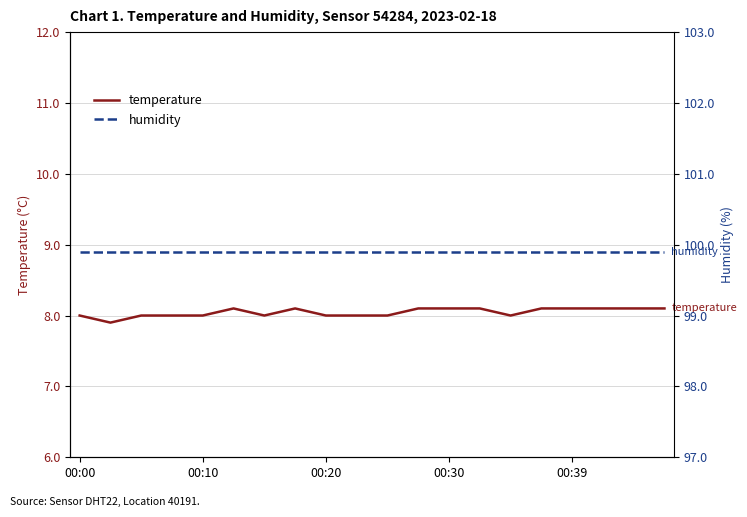

Does the chart display data point markers on the line(s)?

No